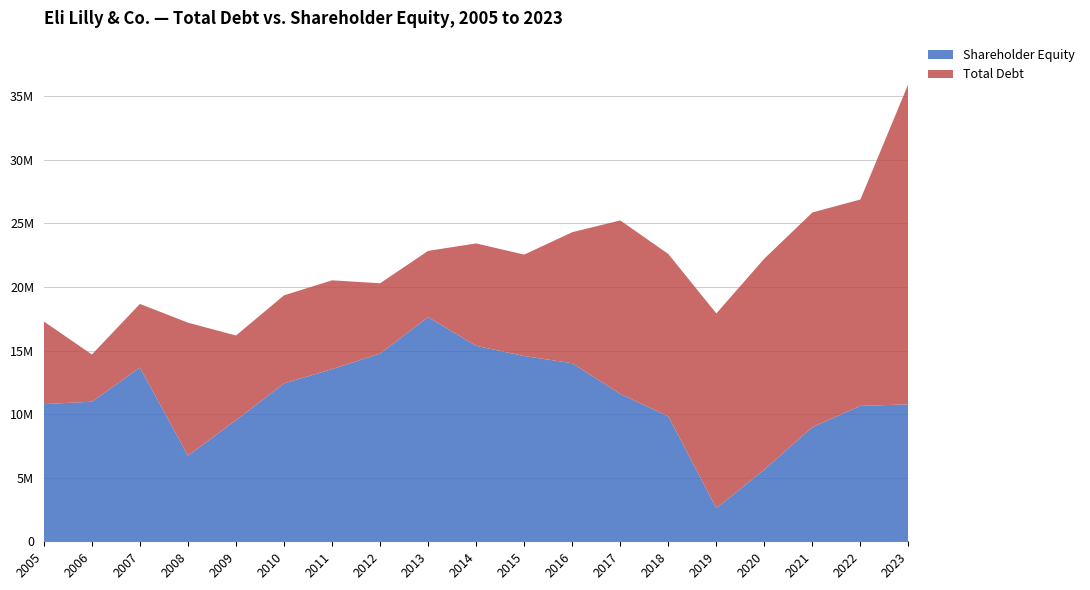

Reading right to left, what are all the values shown in this chart?

Total Debt: 2023=25225300	2022=16238600	2021=16884700	2020=16595300	2019=15317200	2018=12770900	2017=13647100	2016=10305200	2015=7978500	2014=8056400	2013=5212900	2012=5531300	2011=6987000	2010=6926500	2009=6662100	2008=10462000	2007=5007200	2006=3713800	2005=6498200
Shareholder Equity: 2023=10771900	2022=10649800	2021=8979200	2020=5641600	2019=2606900	2018=9828700	2017=11592200	2016=14007700	2015=14571300	2014=15373200	2013=17631400	2012=14765200	2011=13541700	2010=12420300	2009=9523700	2008=6735300	2007=13664400	2006=10980700	2005=10791900